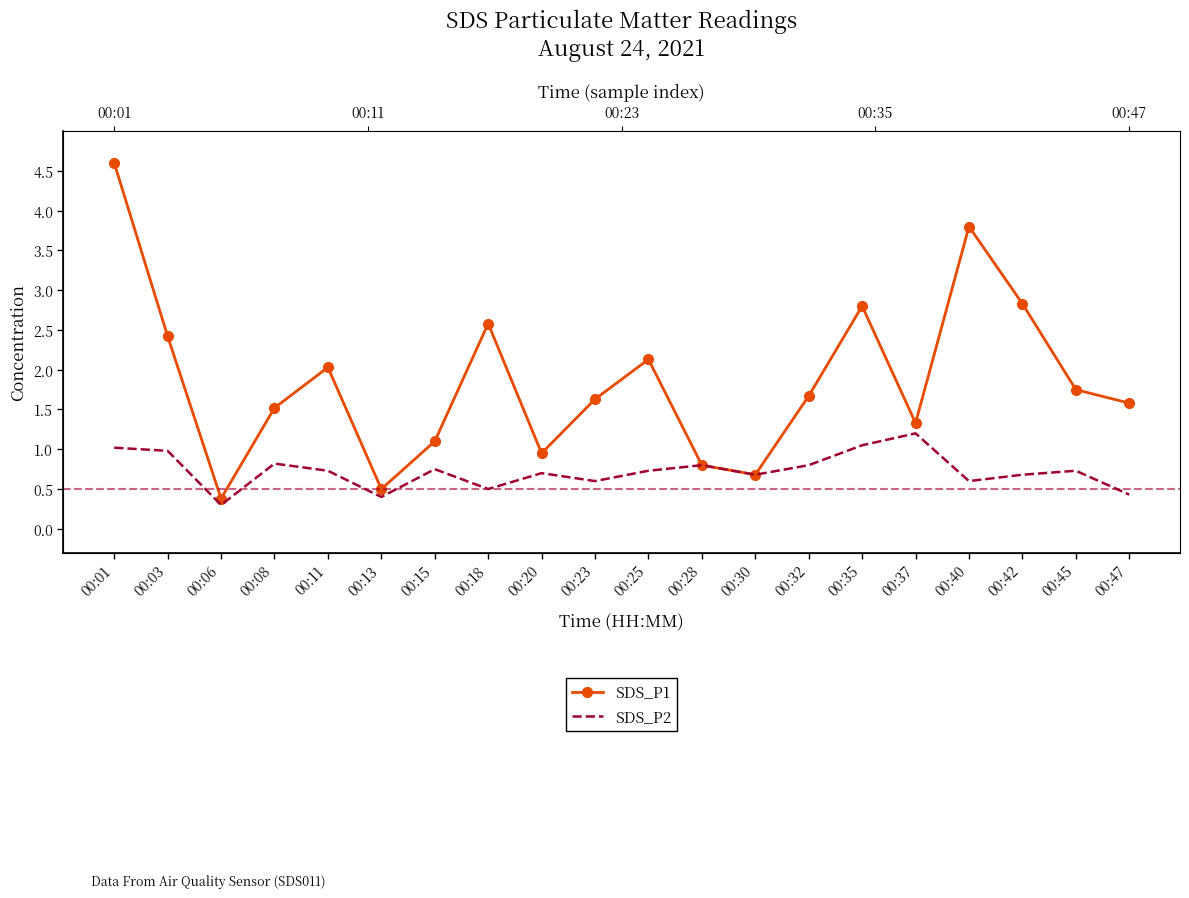

What is the minimum value for SDS_P2?

0.3